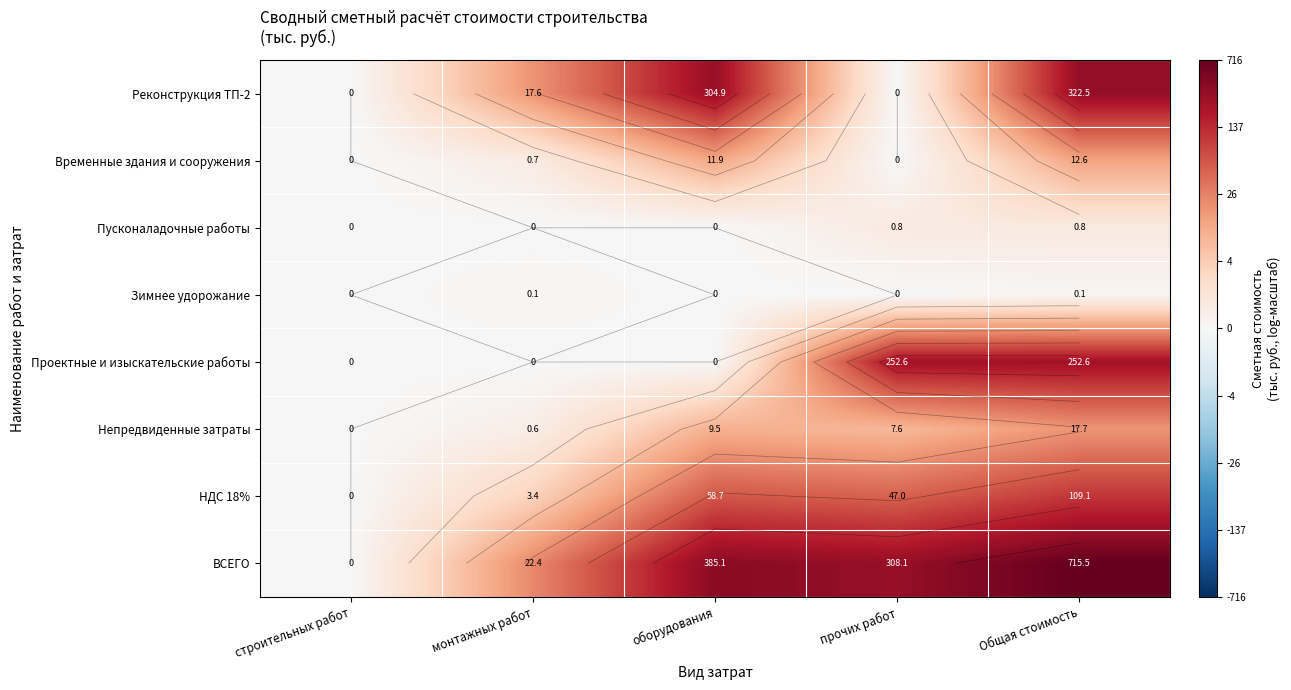

List the series in order of their peak value, highest first.

ВСЕГО, Реконструкция ТП-2, Проектные и изыскательские работы, НДС 18%, Непредвиденные затраты, Временные здания и сооружения, Пусконаладочные работы, Зимнее удорожание